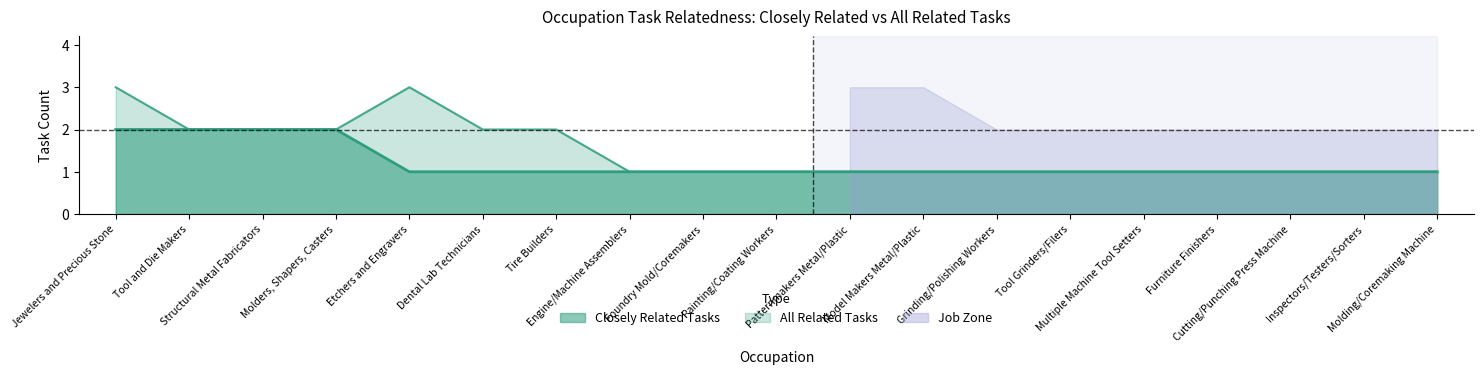

Which series has the largest range (max minus min)?

all_related